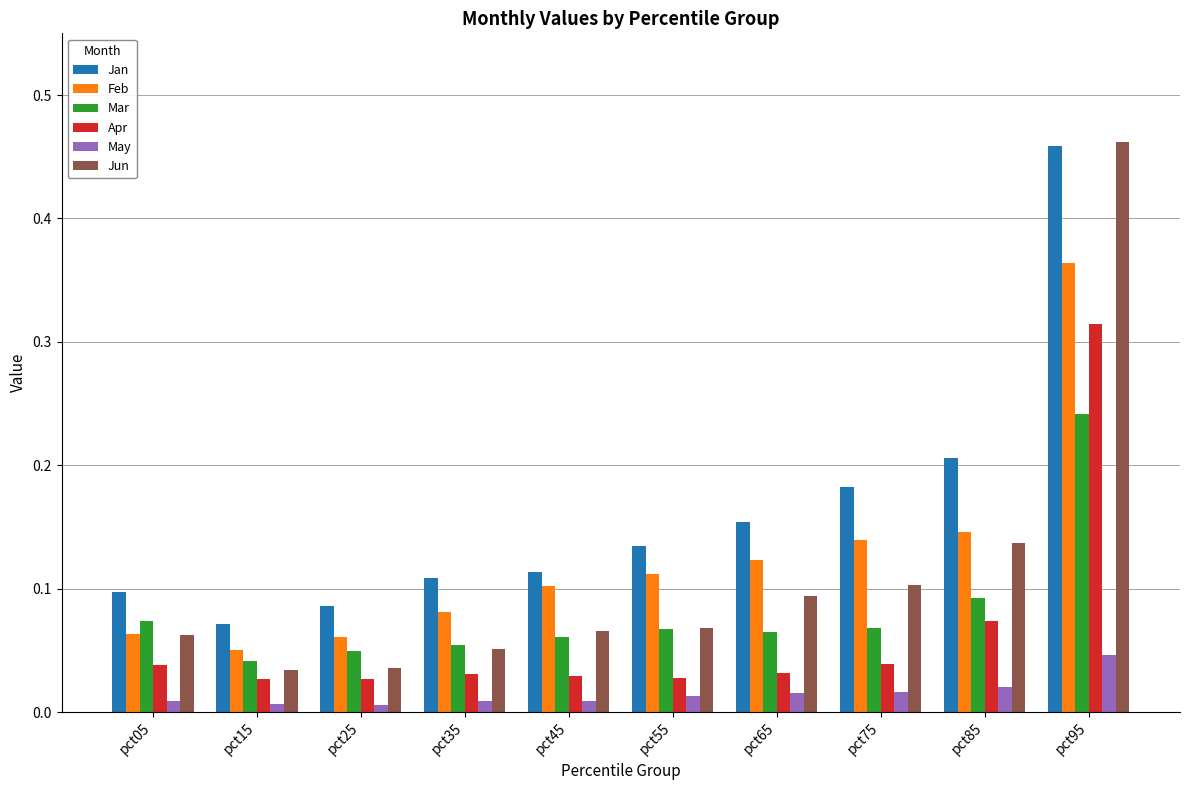

Between pct35 and pct65, which series saw the biggest shift?

Jan